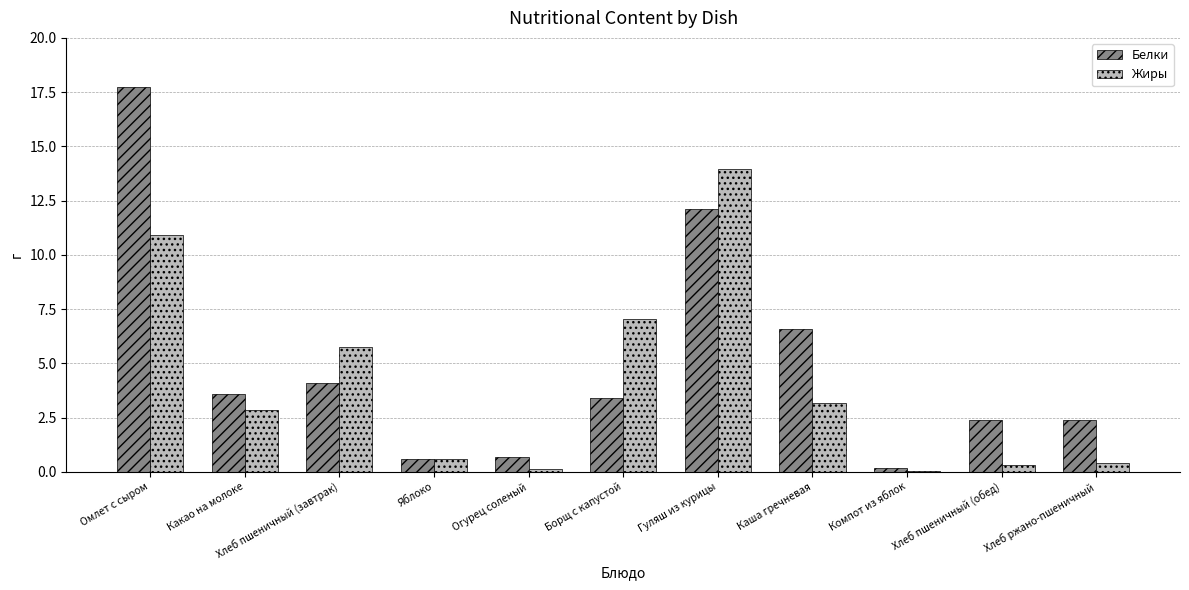

Between Огурец соленый and Каша гречневая, which series saw the biggest shift?

Белки